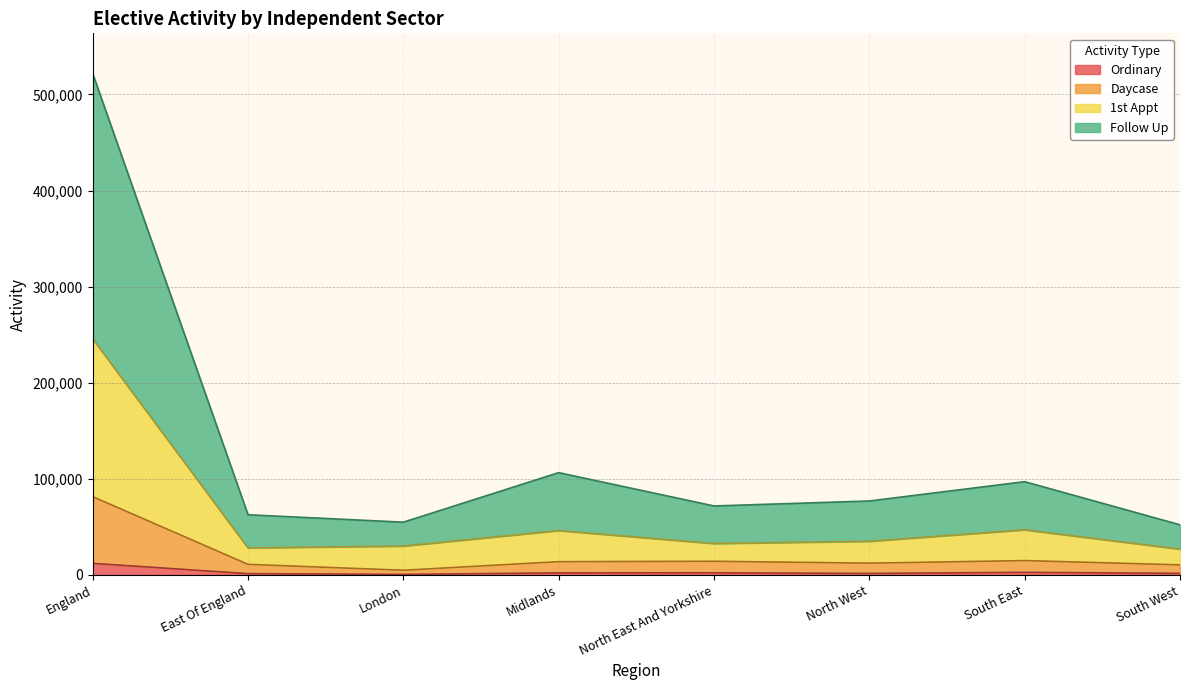

At which category is the sum across all series the highest?

England